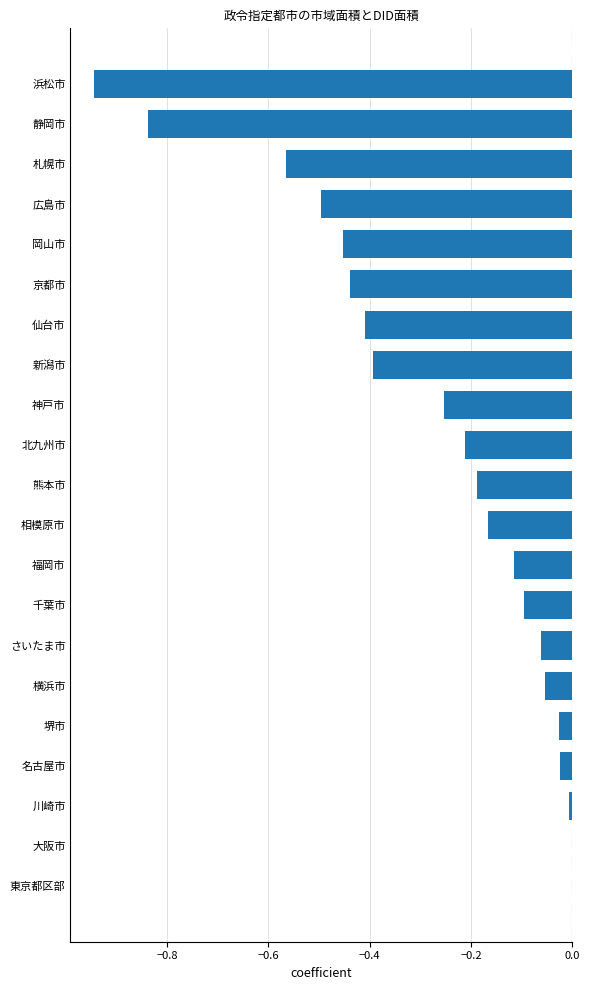

What is the sum of all values?

-5.7